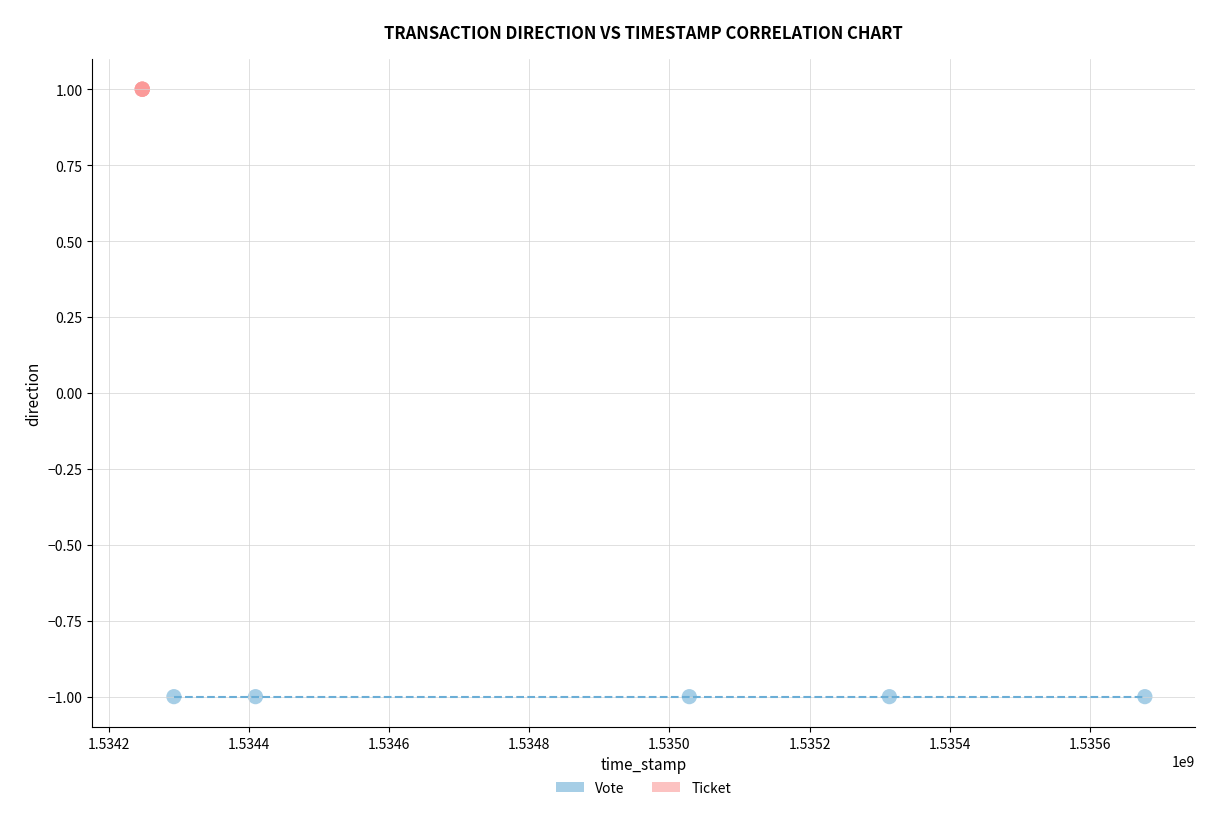

Which series contains the highest Y value?

Ticket